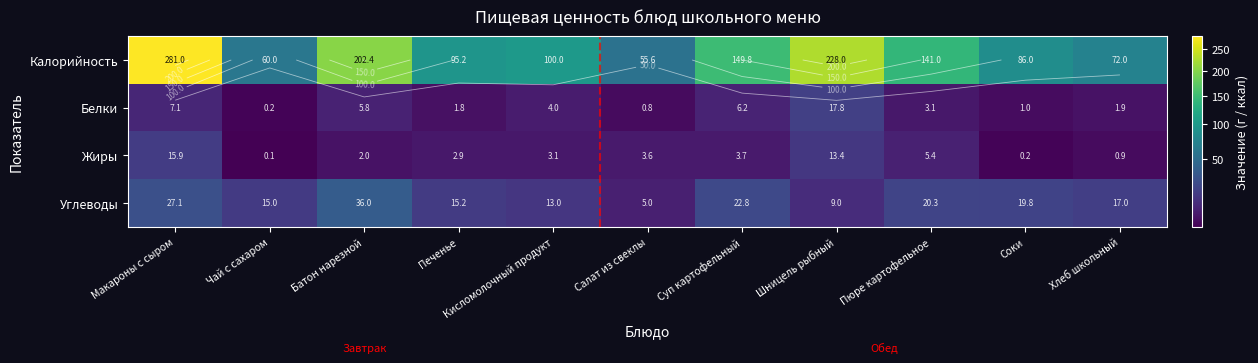

At how many categories does at least one series exceed 53?

11